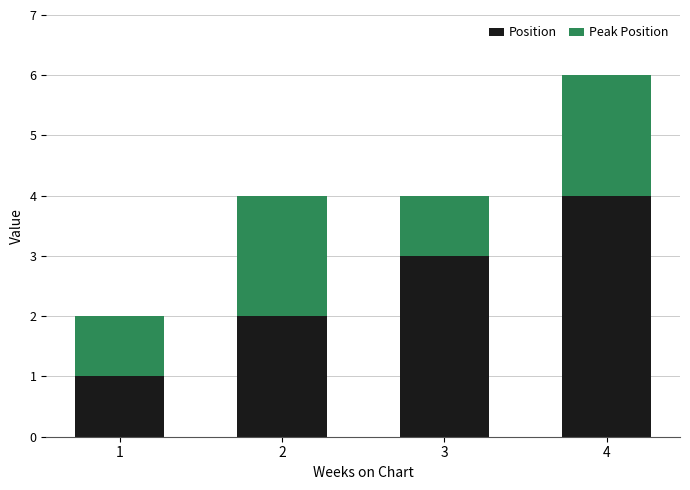

At which category is the sum across all series the highest?

4